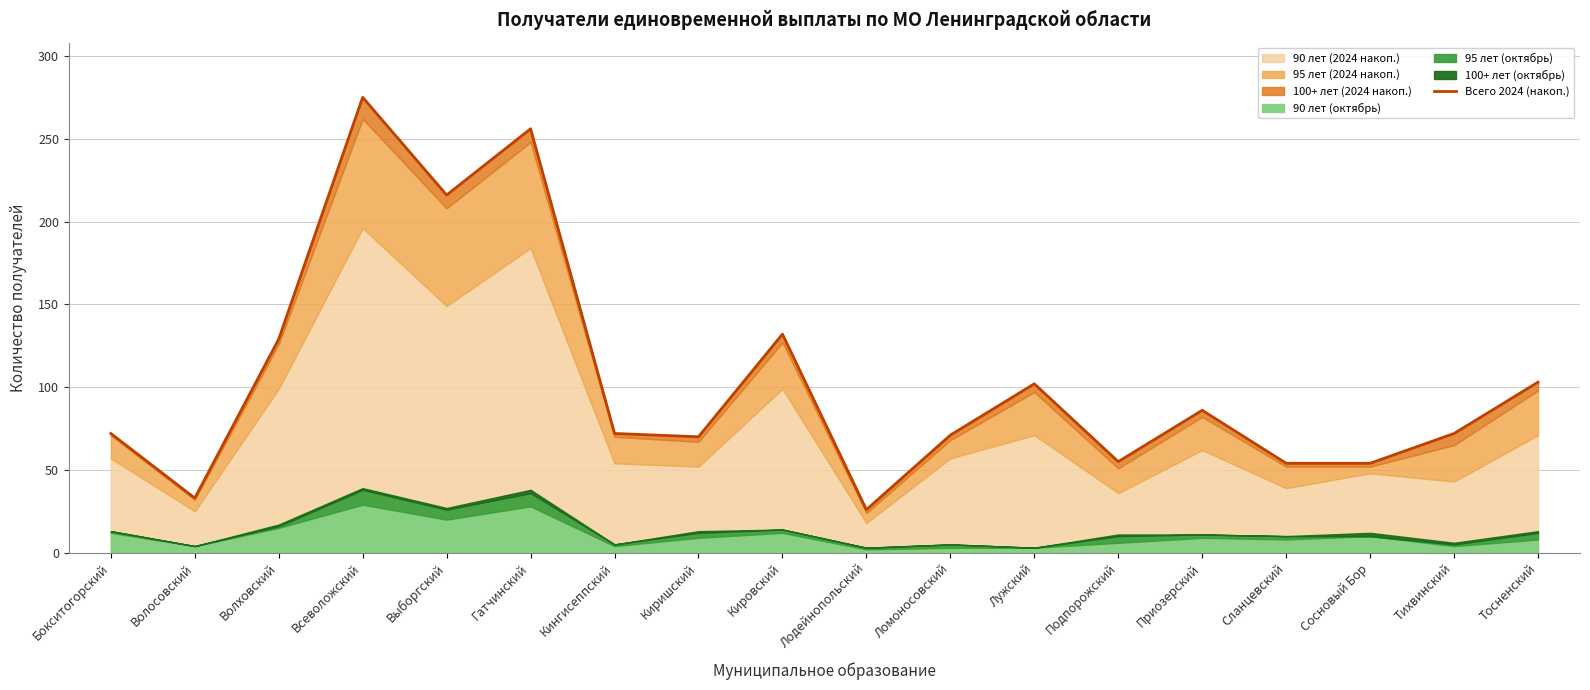

Which category has the lowest value across all series?

Лодейнопольский